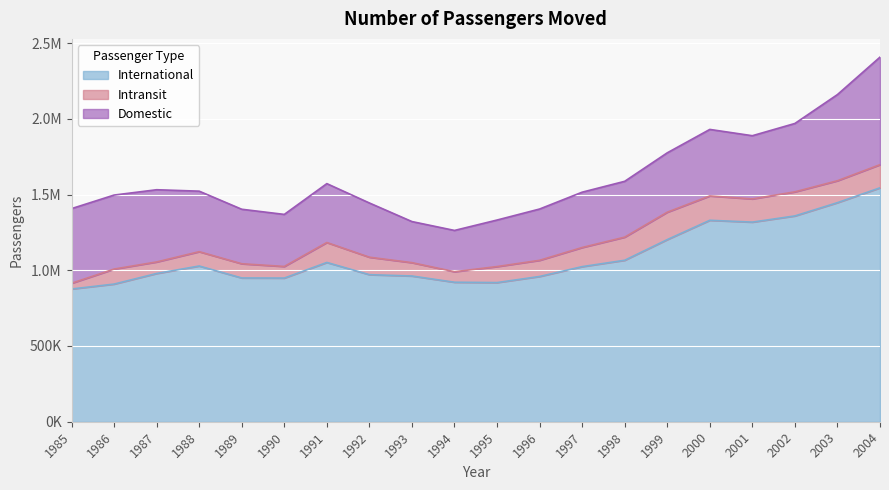

Reading left to right, what are all the values shown in this chart?

International: 1985=876292	1986=908724	1987=978643	1988=1028047	1989=949107	1990=948411	1991=1051499	1992=970875	1993=962039	1994=920951	1995=918633	1996=958943	1997=1023901	1998=1066048	1999=1202309	2000=1329911	2001=1317811	2002=1358644	2003=1446288	2004=1544286
Intransit: 1985=37721	1986=99169	1987=76187	1988=94608	1989=93827	1990=76688	1991=131630	1992=115300	1993=88124	1994=69498	1995=105677	1996=106703	1997=126258	1998=152611	1999=180915	2000=160808	2001=153165	2002=158981	2003=144703	2004=152798
Domestic: 1985=492910	1986=488541	1987=476812	1988=399524	1989=359838	1990=343631	1991=388815	1992=357996	1993=271321	1994=272444	1995=307290	1996=338639	1997=365288	1998=368531	1999=392055	2000=439053	2001=417300	2002=451506	2003=568895	2004=710026